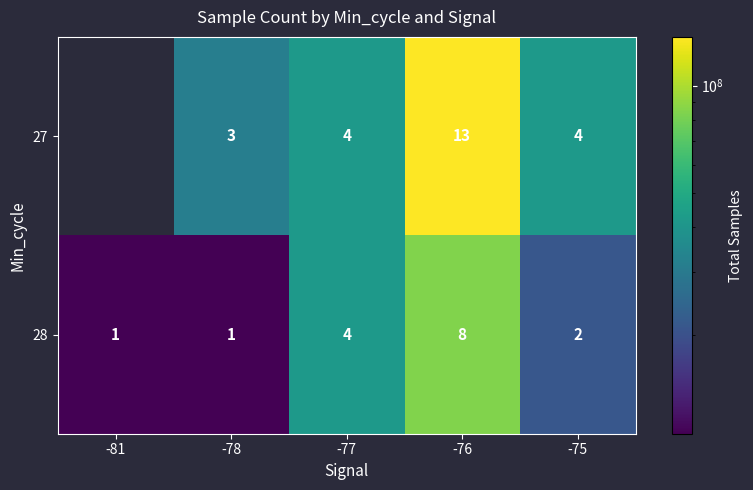

Is it true that 27 equals 5 at -78?

False